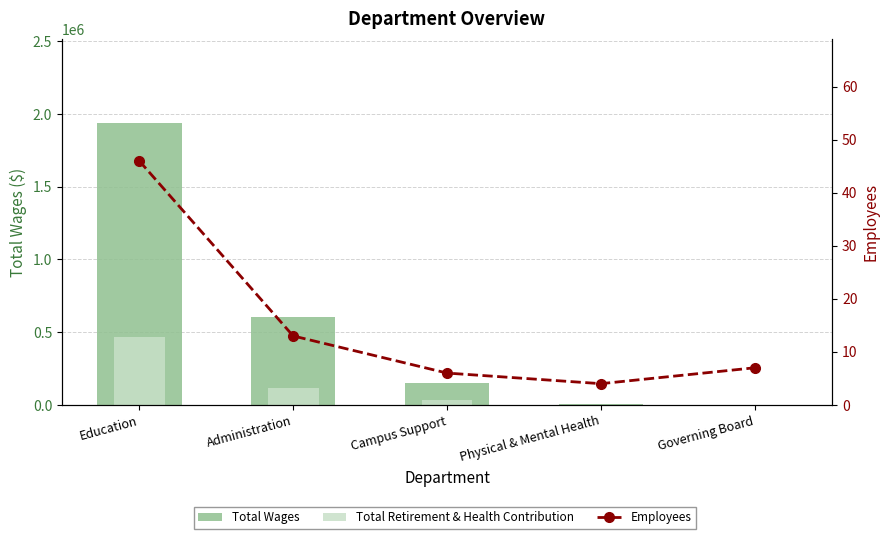

Reading left to right, what are all the values shown in this chart?

Total Wages: 1935705	605441	153410	5600	0
Total Retirement & Health Contribution: 469582	118339	35832	0	0
Employees: 46	13	6	4	7